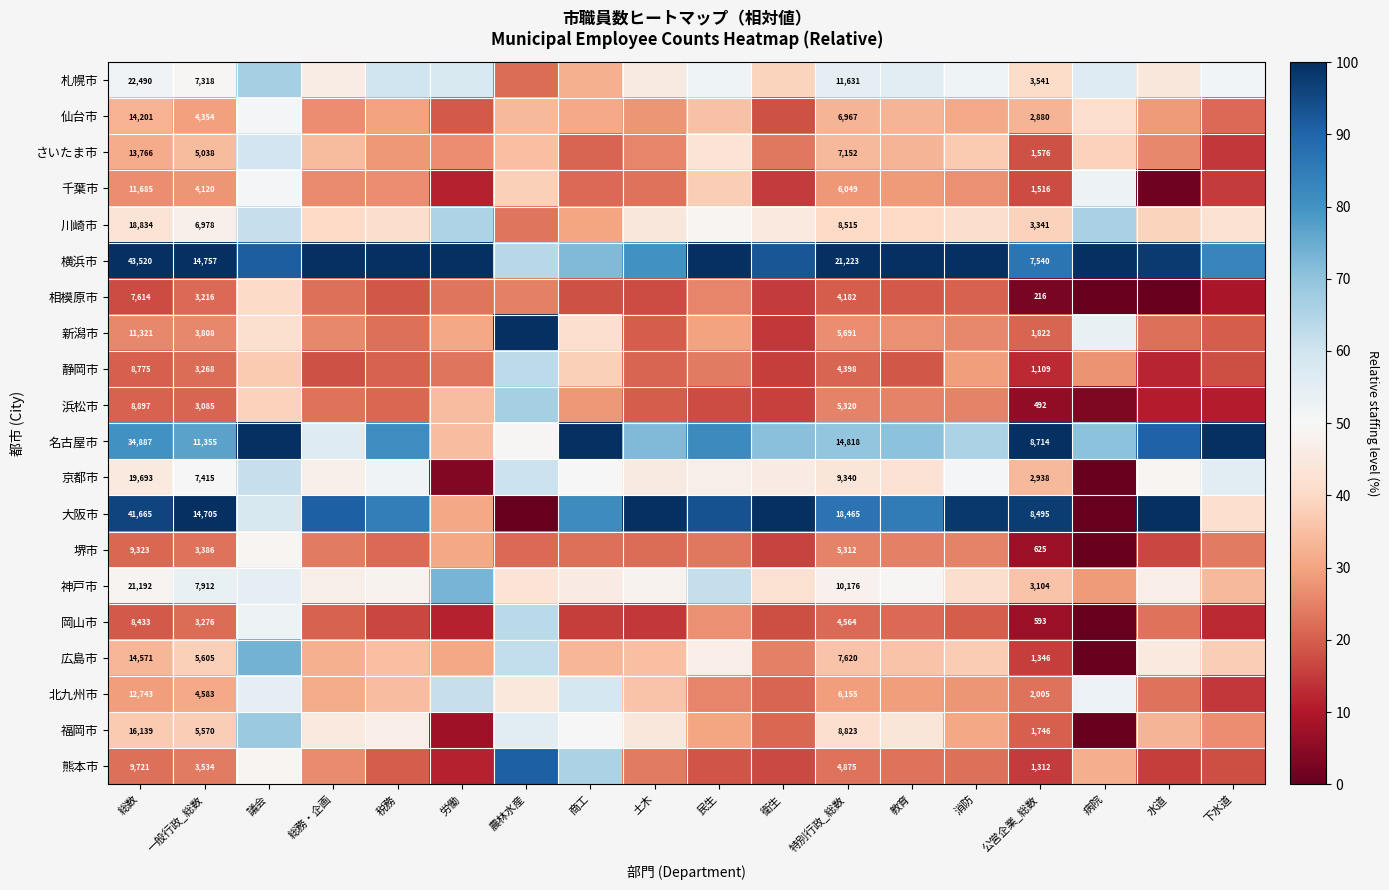

At how many categories does at least one series exceed 65?

18